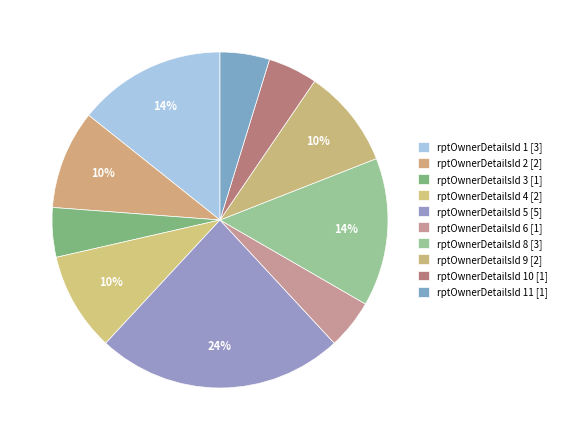

How many segments does this pie chart have?

10